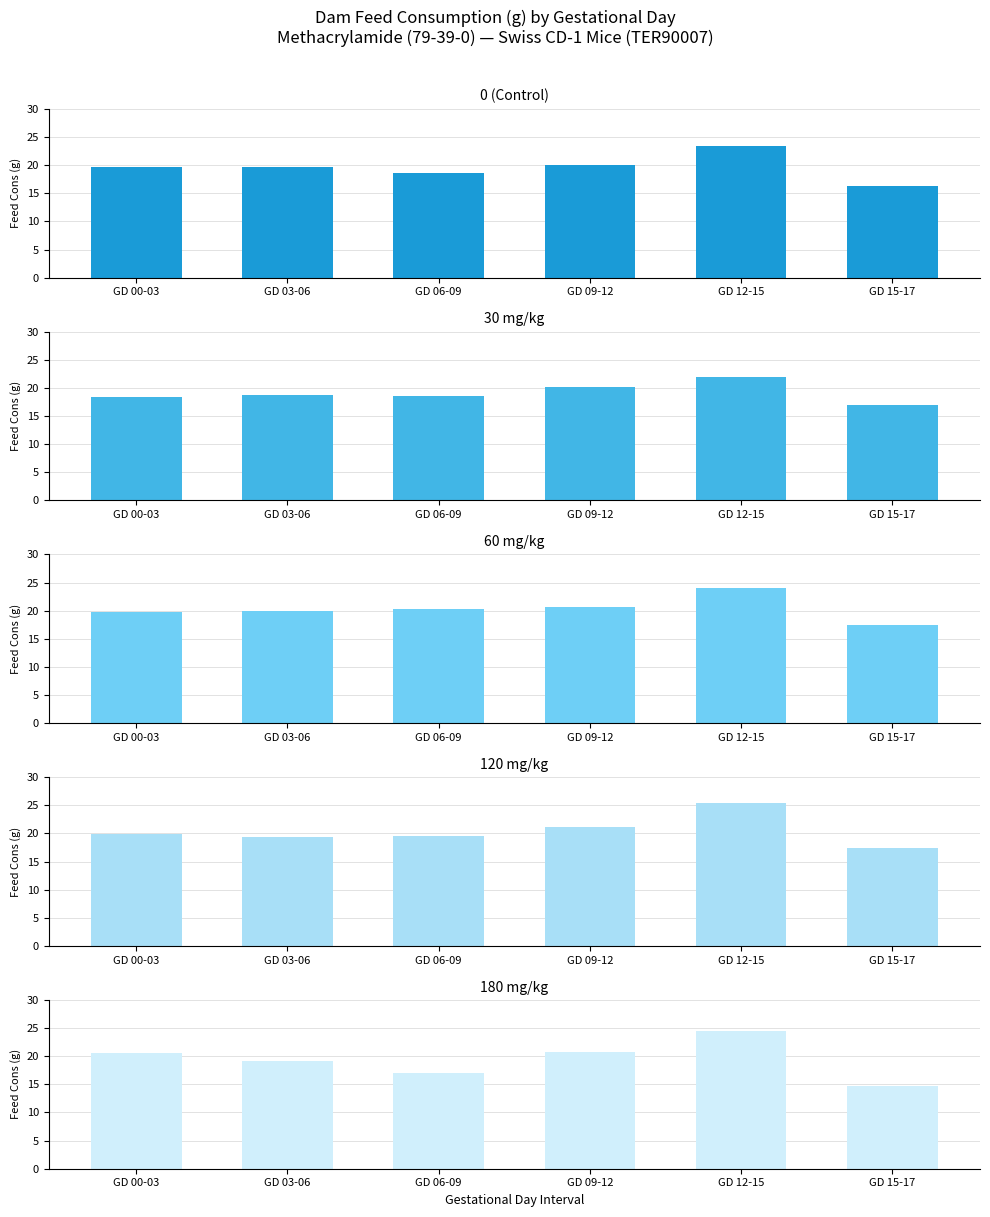

What is the difference between the maximum and minimum values in the 180 mg/kg series?

9.8